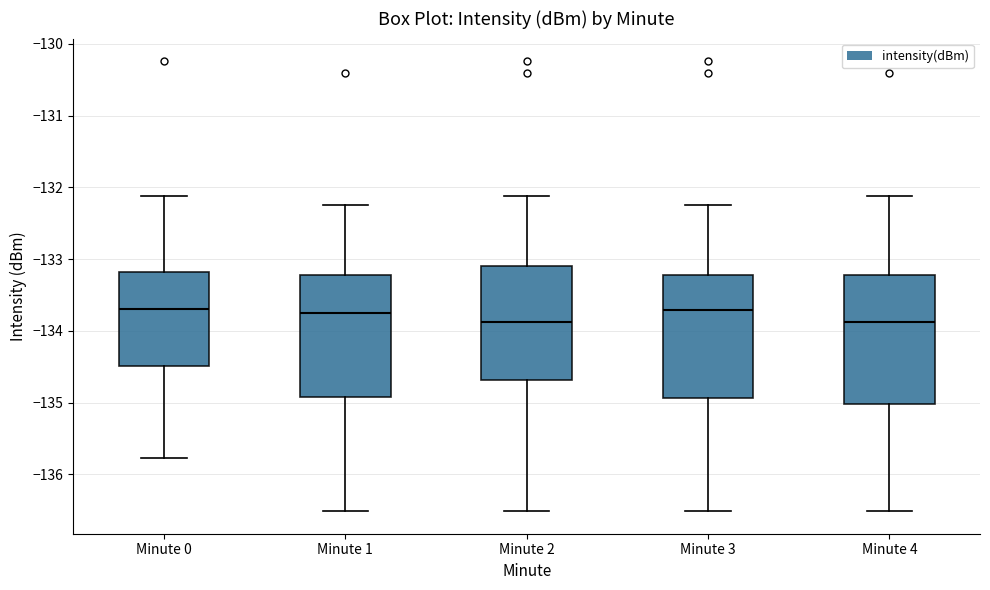

Reading left to right, read every box against the y-axis: the position of its median line, the range the box covers, and the ends of its whiskers. The values are not printed on the chart, so give them approximately, as read against the axis.

Minute 0: median -133.7, box -134.5 to -133.2, whiskers -135.8 to -132.1
Minute 1: median -133.8, box -134.9 to -133.2, whiskers -136.5 to -132.3
Minute 2: median -133.9, box -134.7 to -133.1, whiskers -136.5 to -132.1
Minute 3: median -133.7, box -134.9 to -133.2, whiskers -136.5 to -132.3
Minute 4: median -133.9, box -135.0 to -133.2, whiskers -136.5 to -132.1